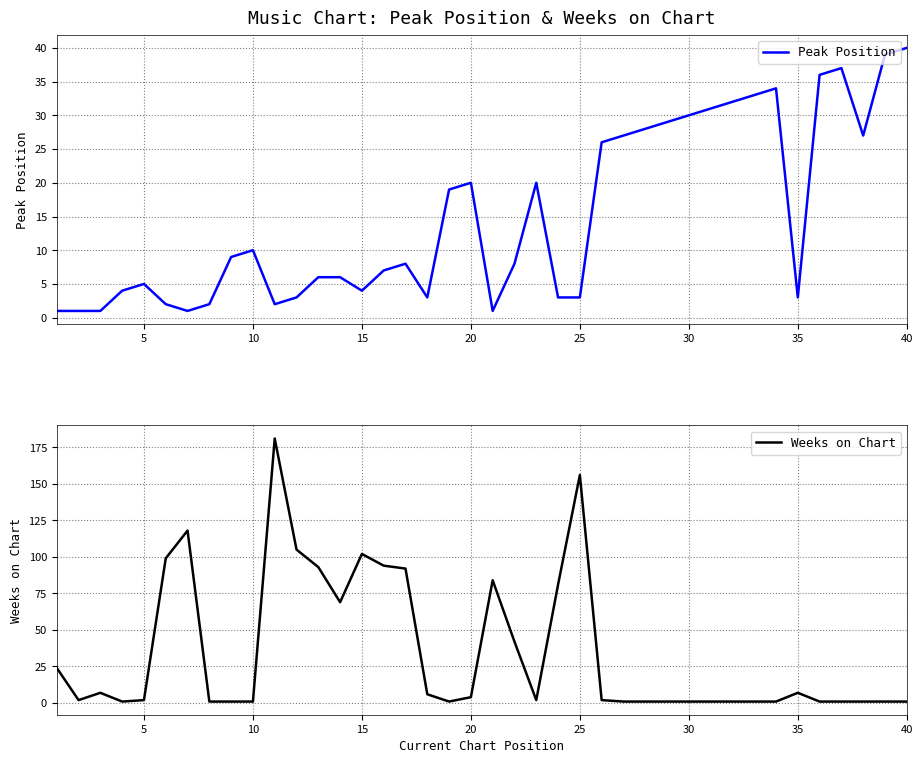

Which series ends up on top after the final intersection of Weeks on Chart and Peak Position?

Peak Position